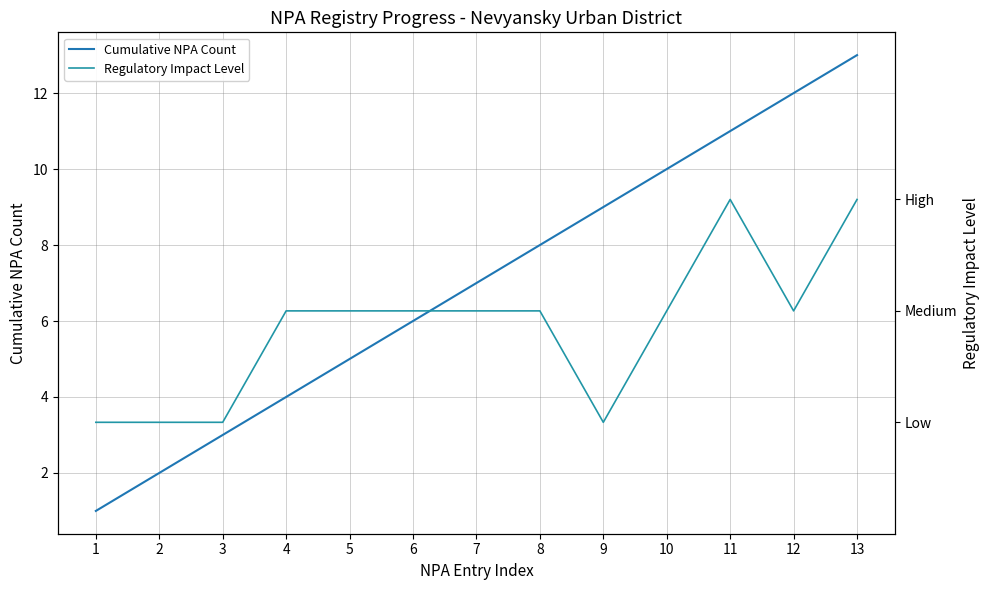

What is the sum of the Cumulative NPA Count values at 10 and 8?

18